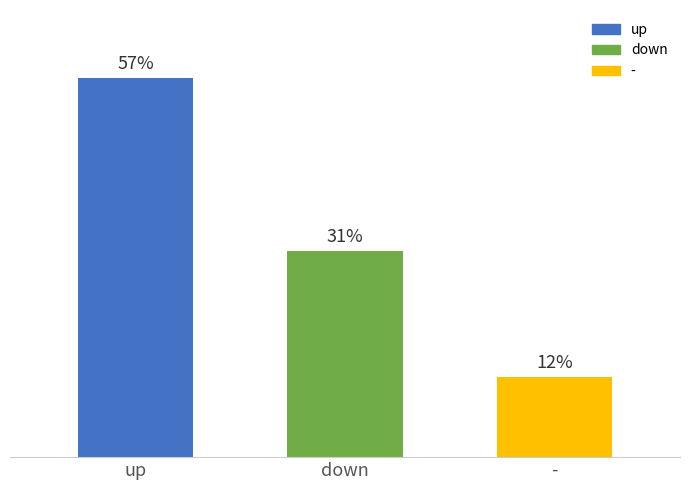

Where does the data first go above 31?

up